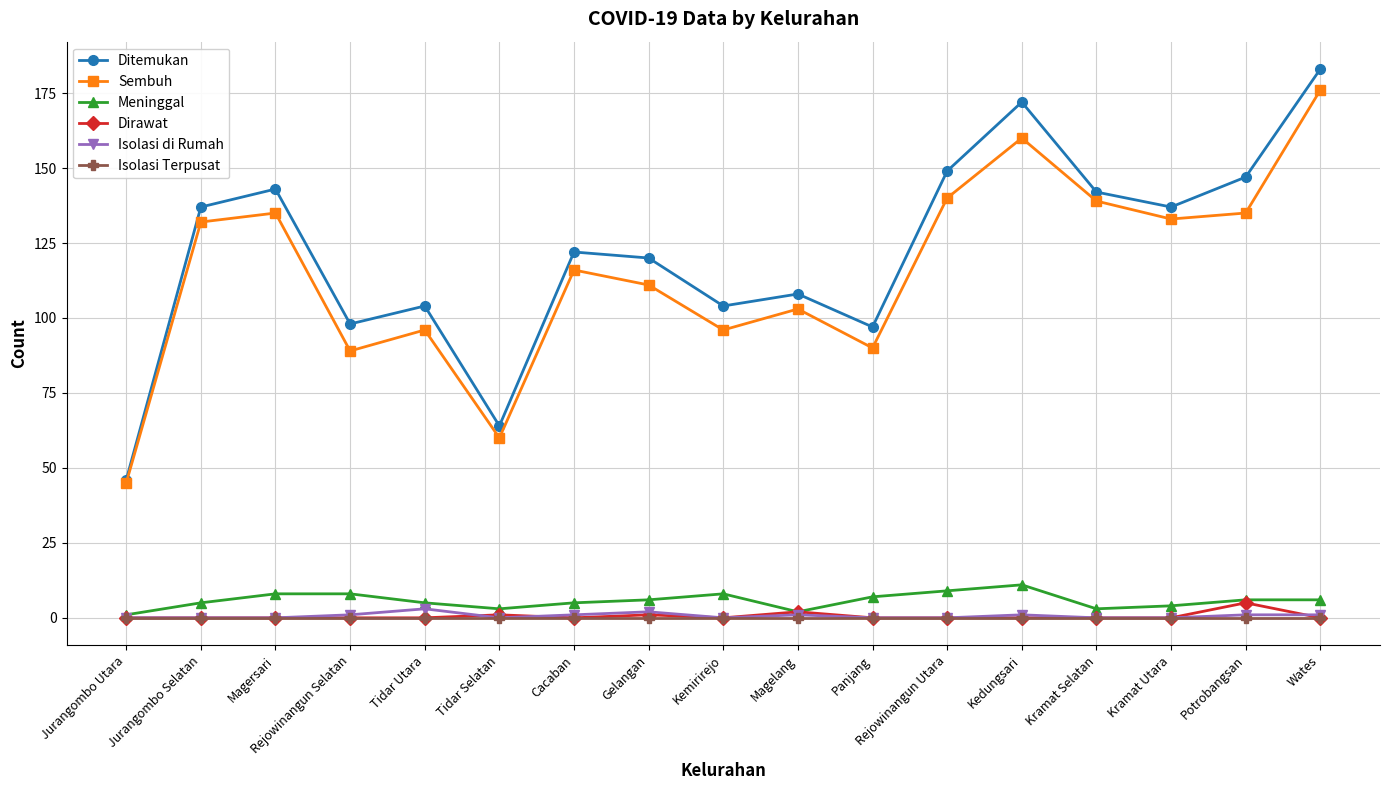

What is the label of the 12th point from the right?

Tidar Selatan